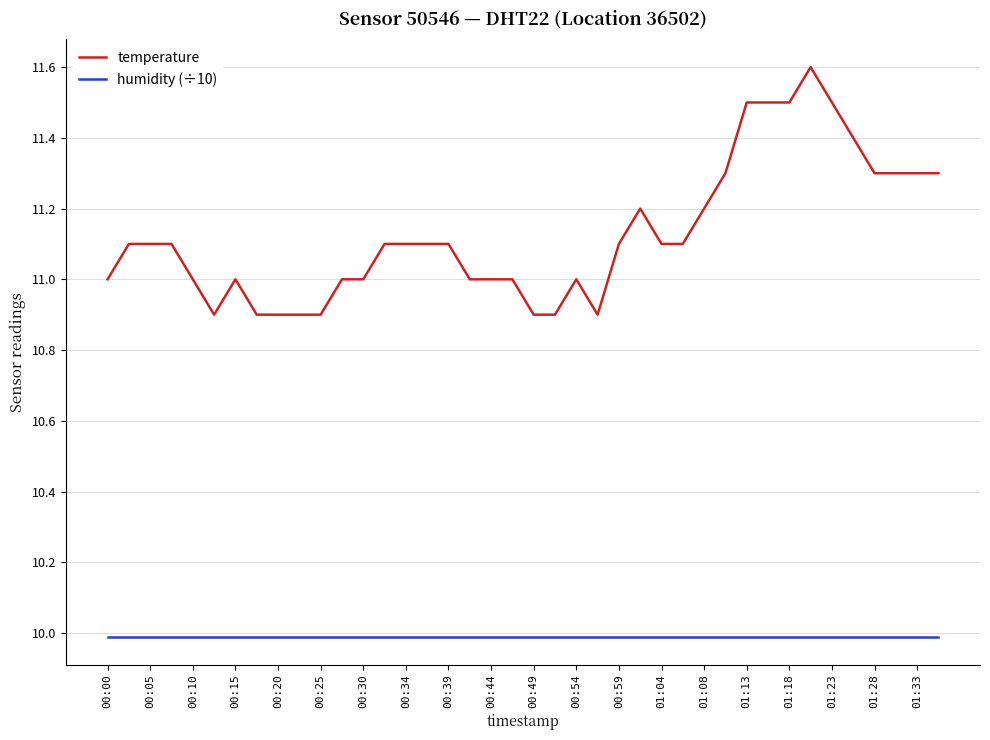

Which series has the widest spread of values?

temperature